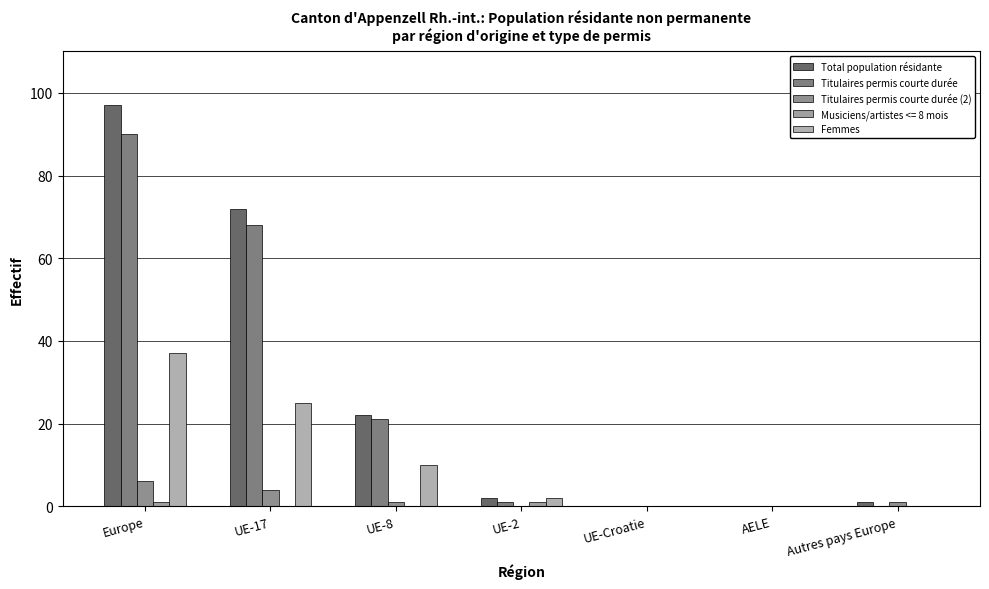

Which label corresponds to the smallest value in the chart?

UE-Croatie